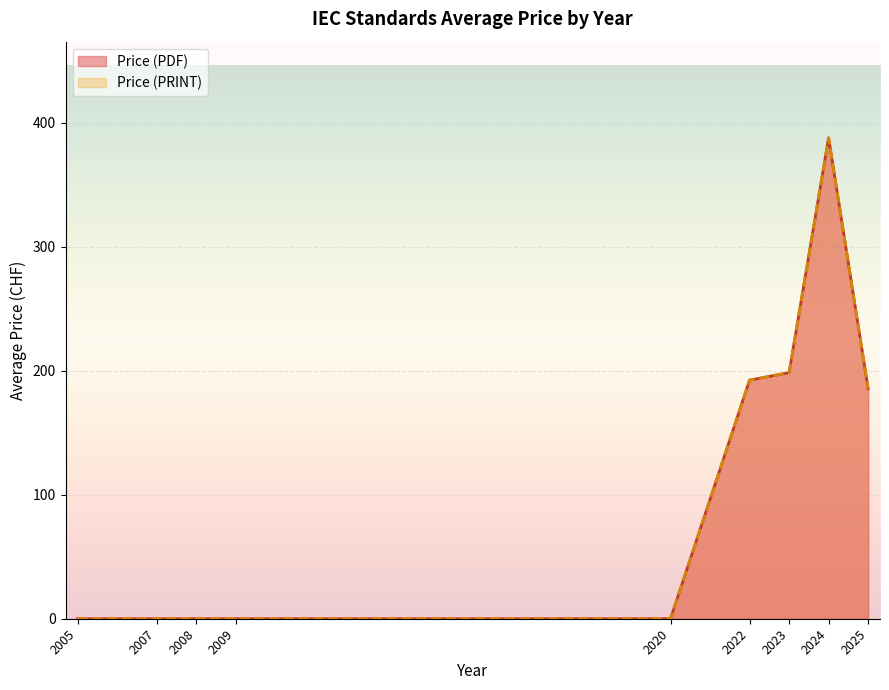

How many lines are shown in the chart?

2